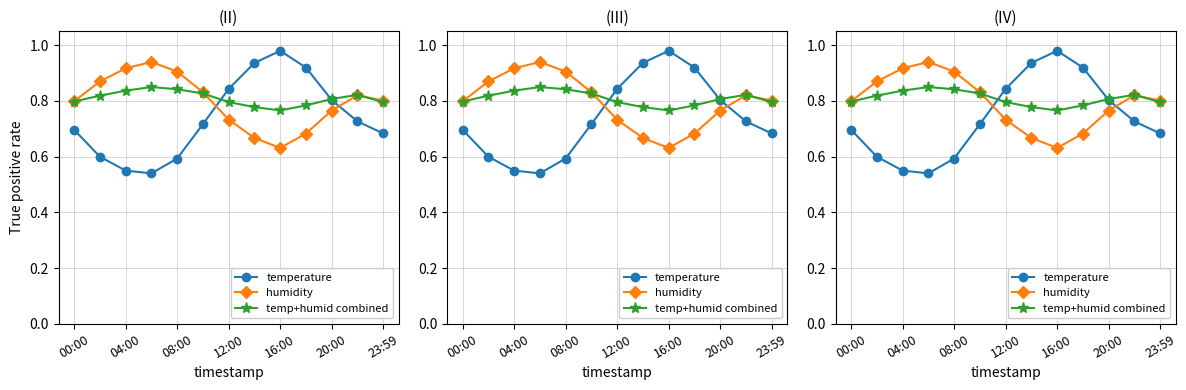

At how many categories does at least one series exceed 0?

13